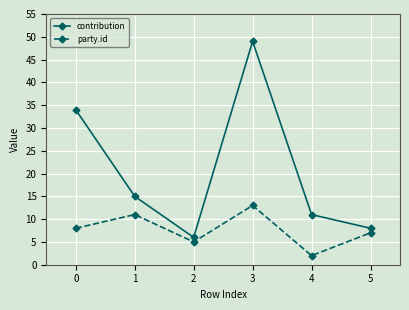

What is the maximum value shown in the chart?

49